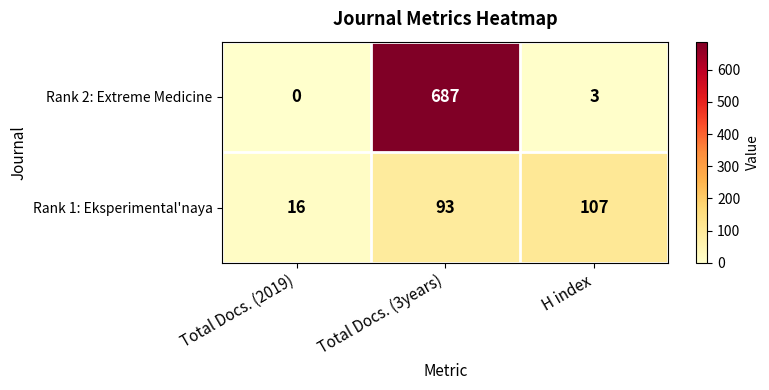

What is the total value across all series at Total Docs. (3years)?

780